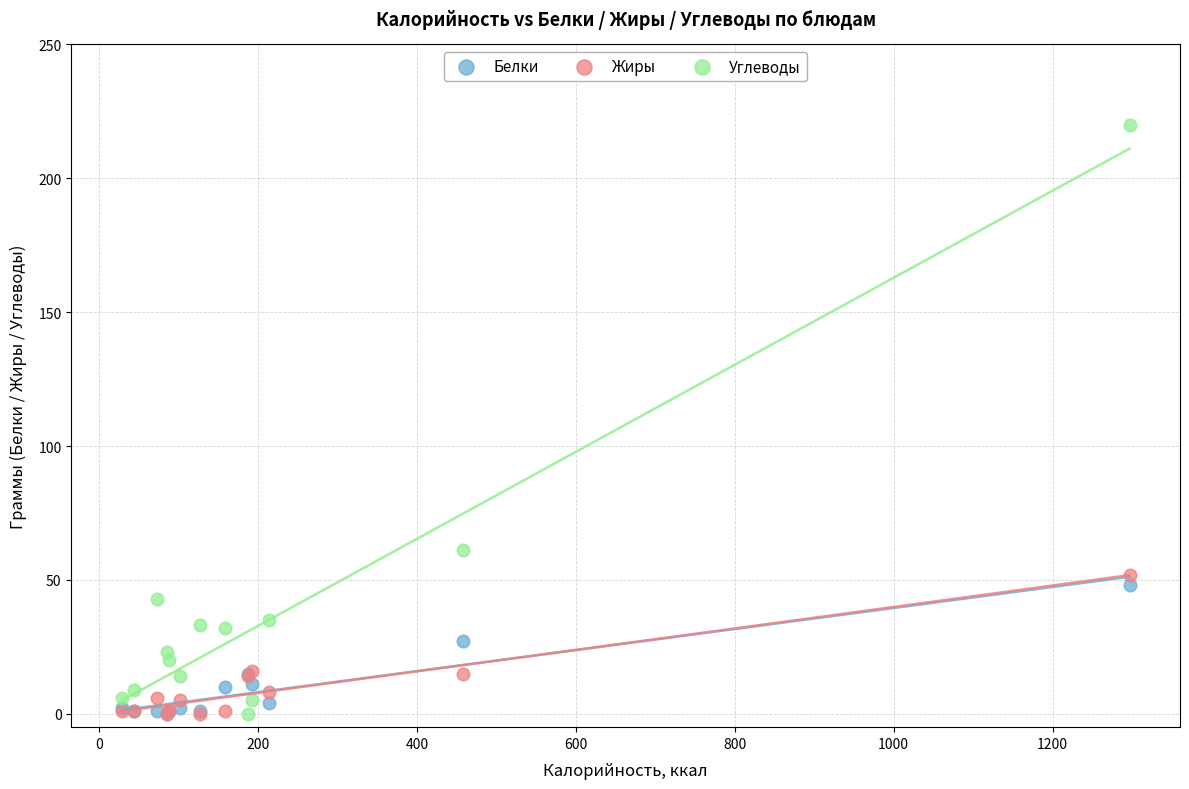

What are all the series names shown in the legend?

Белки, Жиры, Углеводы